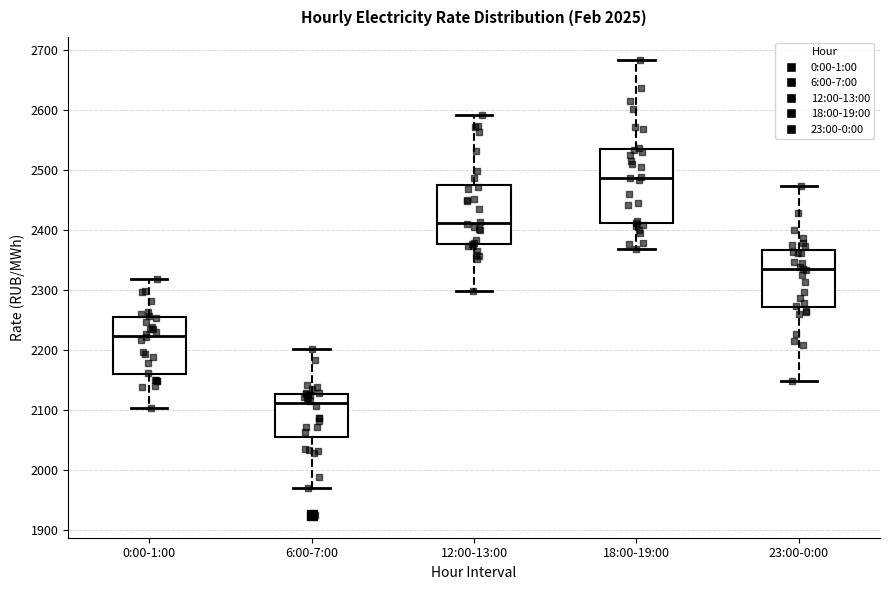

Reading left to right, transcribe this box plot: for each box, give where its median line is, the range the box spans, and where its two whiskers end, as read against the y-axis. The values are not printed on the chart, so give them approximately, as read against the axis.

0:00-1:00: median 2220, box 2160 to 2250, whiskers 2100 to 2320
6:00-7:00: median 2110, box 2060 to 2130, whiskers 1970 to 2200
12:00-13:00: median 2410, box 2380 to 2470, whiskers 2300 to 2590
18:00-19:00: median 2490, box 2410 to 2530, whiskers 2370 to 2680
23:00-0:00: median 2330, box 2270 to 2370, whiskers 2150 to 2470